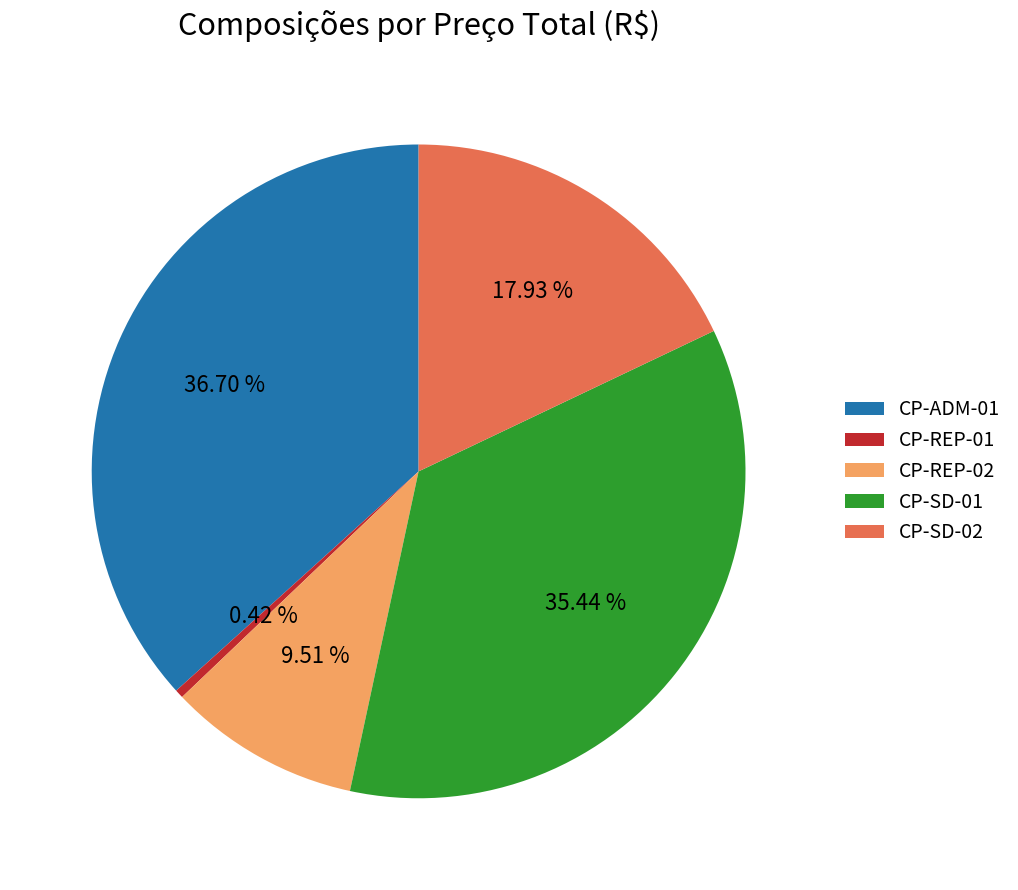

To the nearest percent, what is the difference between the largest and smallest slice percentages?

36%